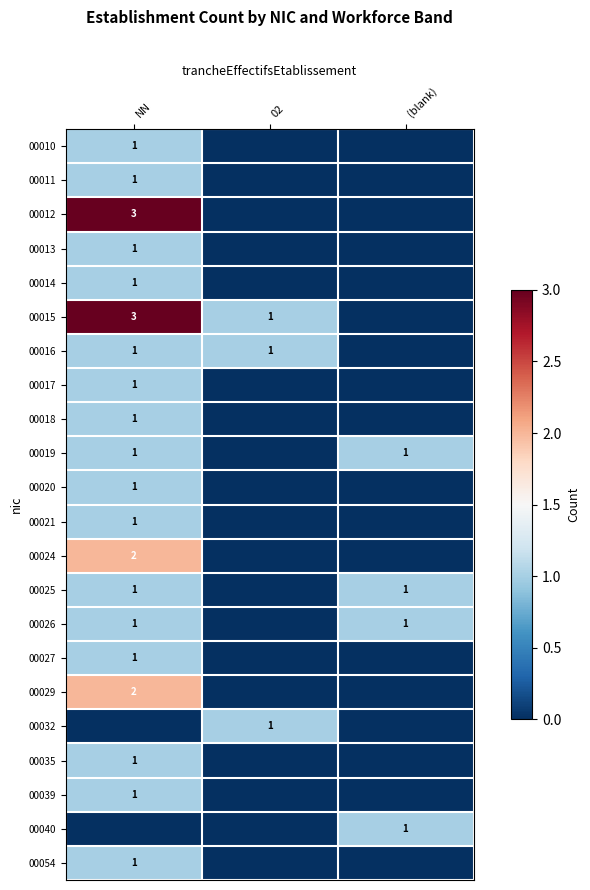

Is the value of 00024 at NN greater than the value of 00017 at NN?

Yes